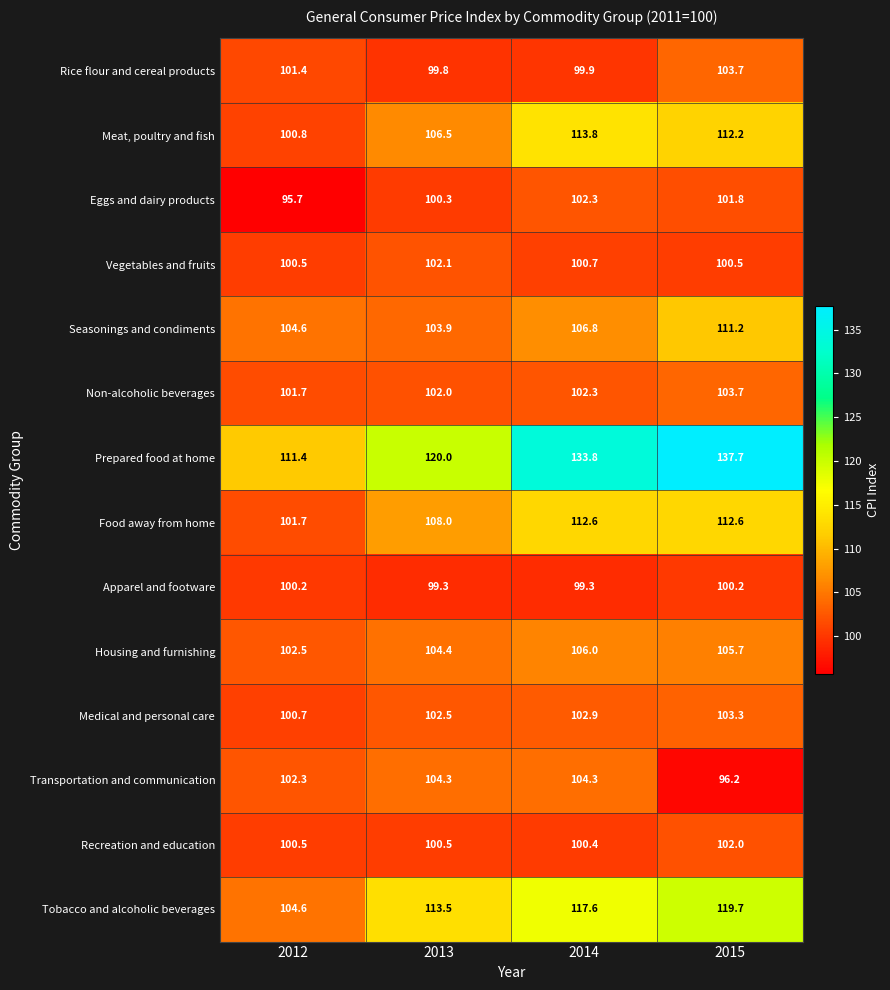

What is the difference between the Meat, poultry and fish values at 2014 and 2012?

13.0